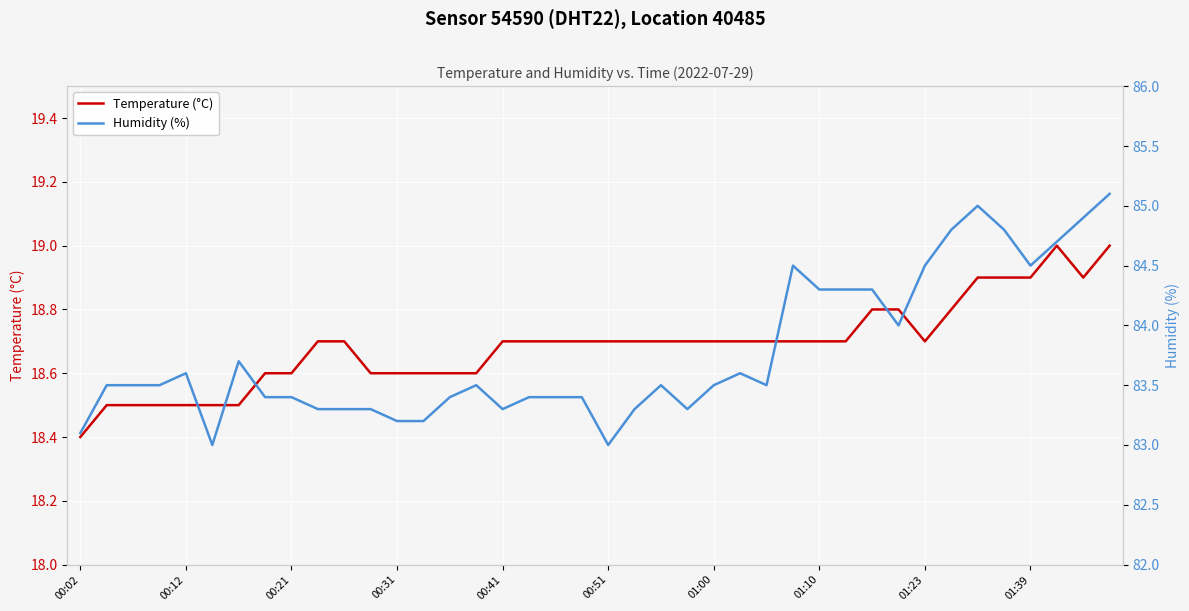

Rank the series by their average value, from lowest to highest.

Temperature (°C), Humidity (%)